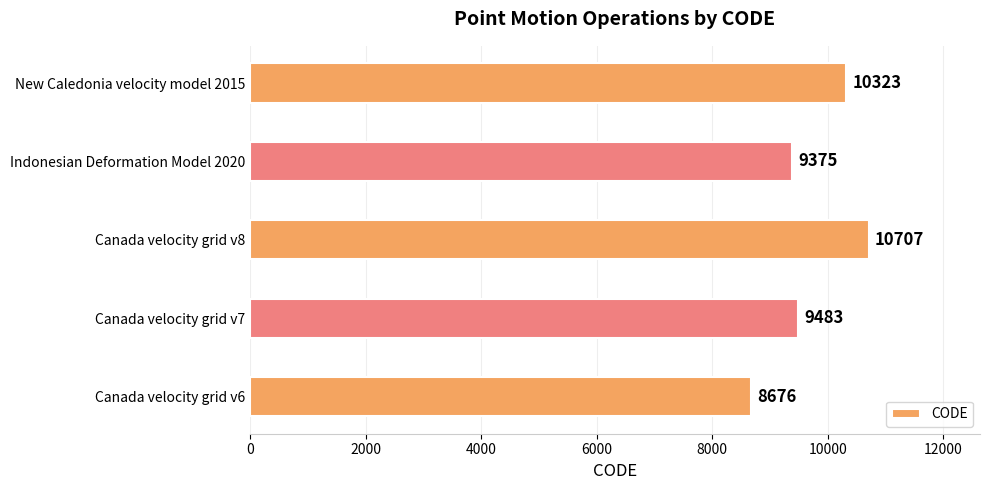

True or false: the data shows 12635 at Canada velocity grid v6.

False